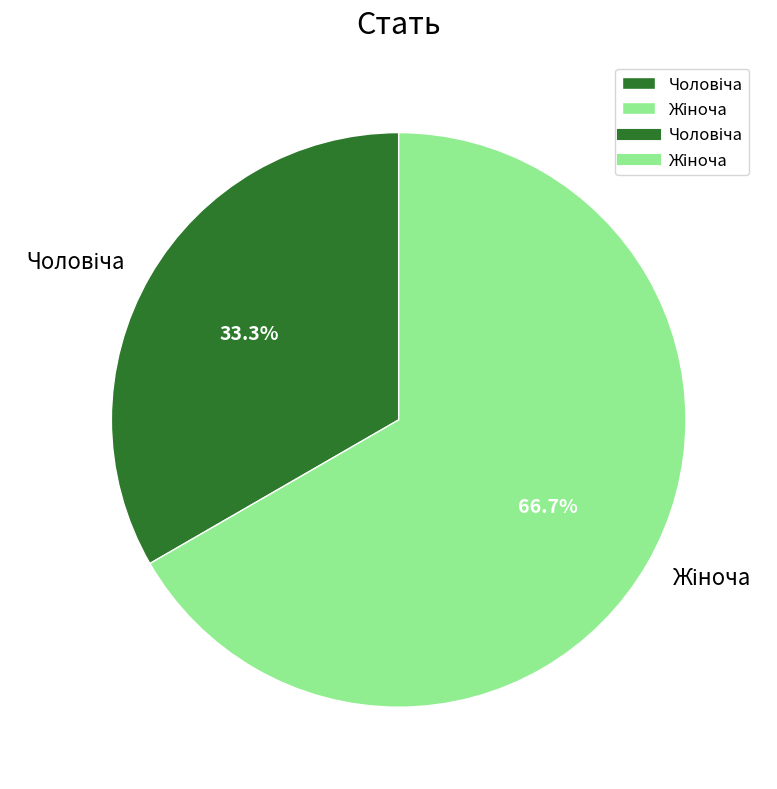

Is there a majority slice in this chart?

Yes